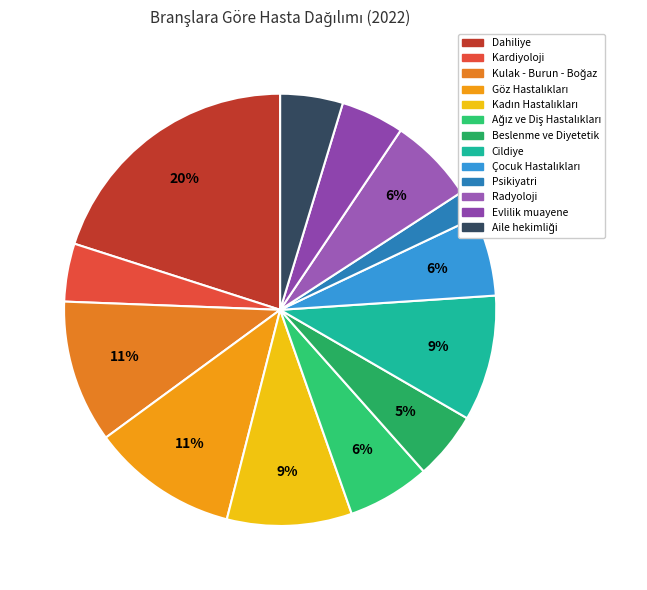

The Kardiyoloji slice represents 4% of the pie. True or false?

True